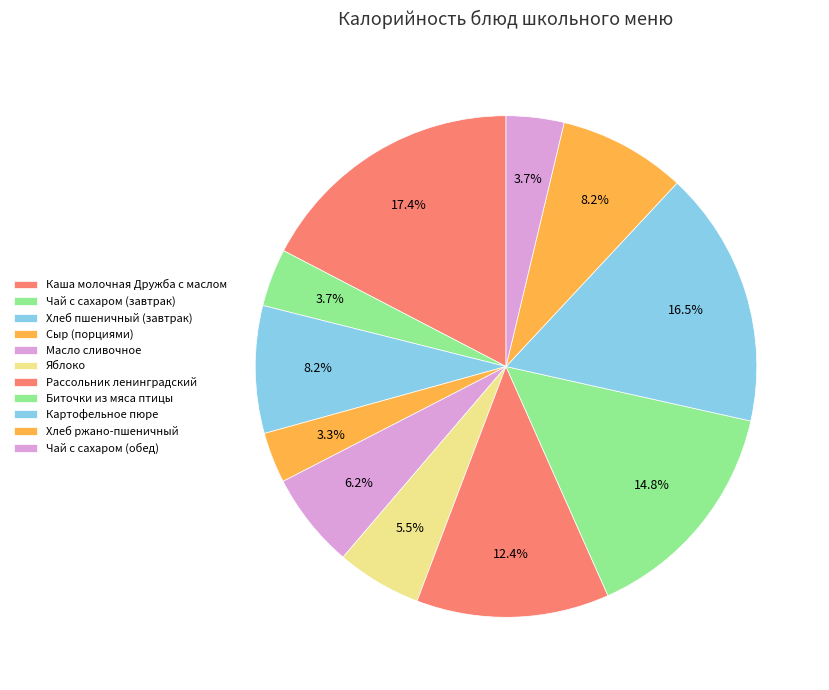

To the nearest percent, what portion does Сыр (порциями) represent?

3%